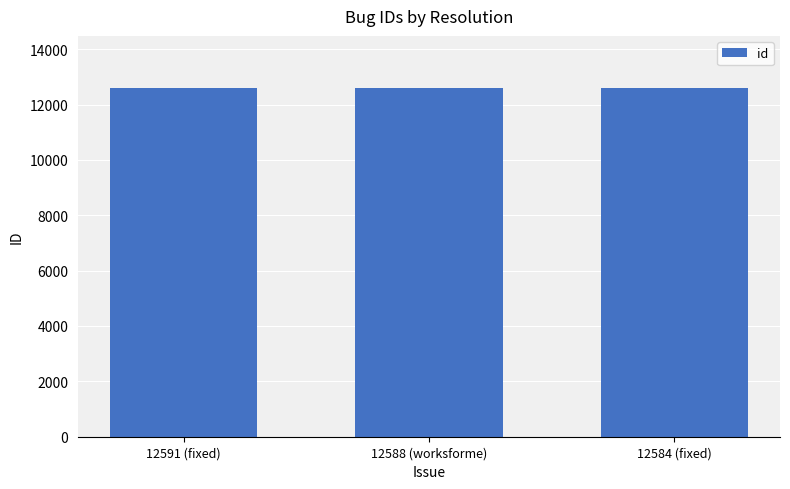

What is the label of the 1st bar from the left?

12591 (fixed)